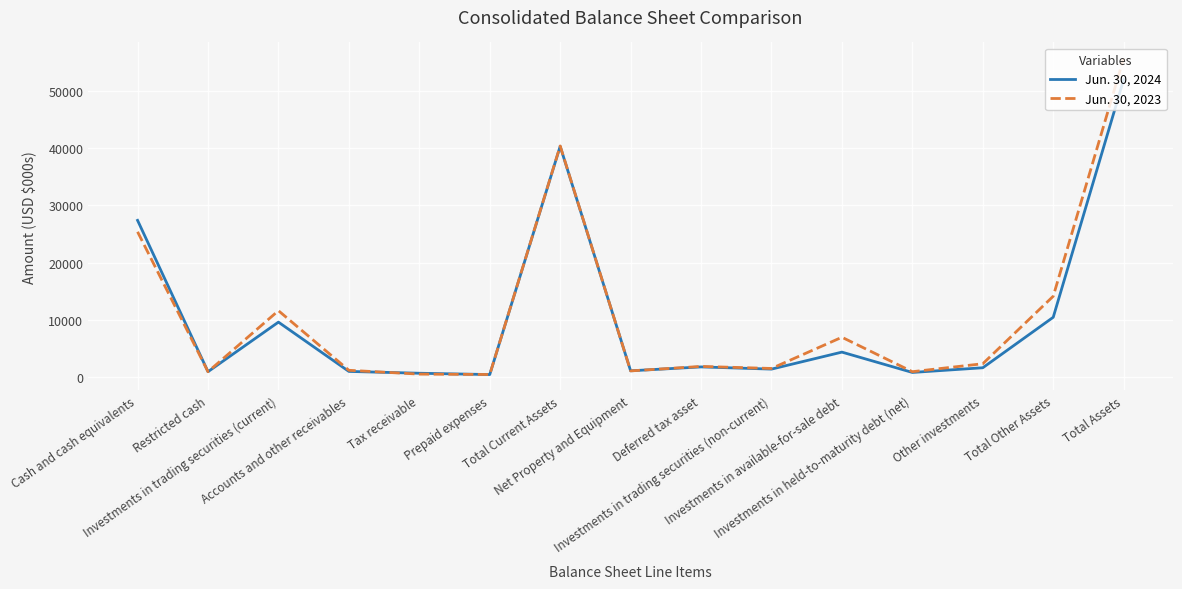

What is the greatest value displayed?

55673